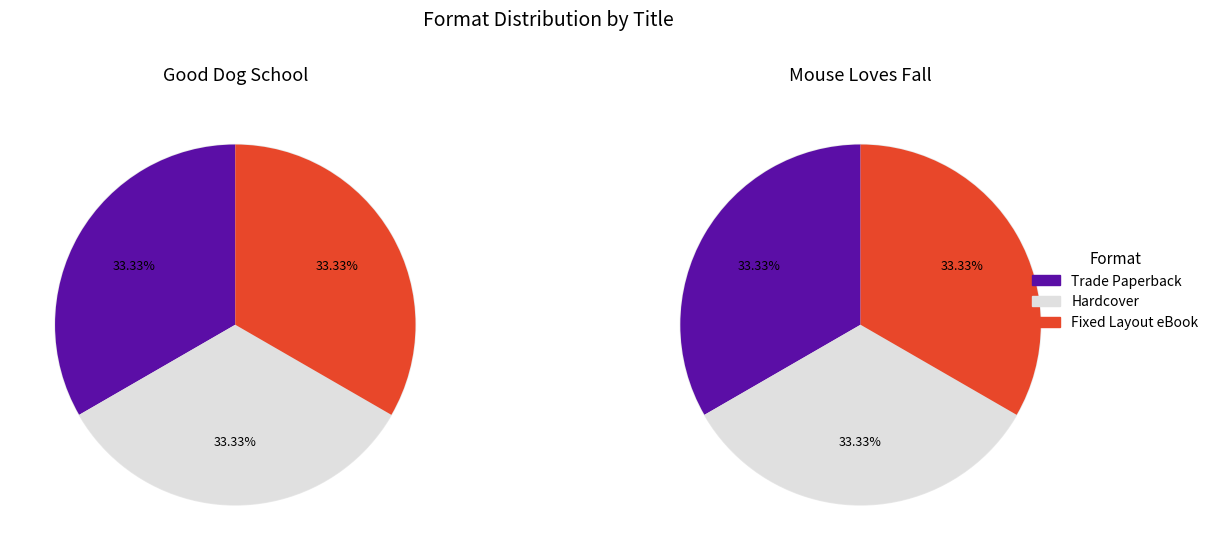

How many segments does this pie chart have?

3